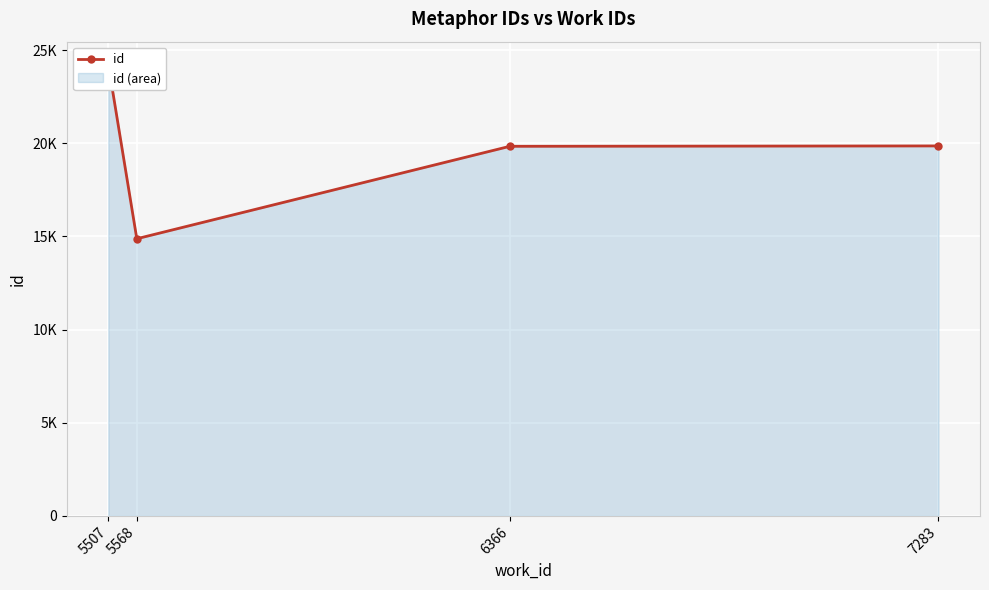

Reading left to right, extract all data points from this chart.

5507=24243	5568=14877	6366=19839	7283=19859